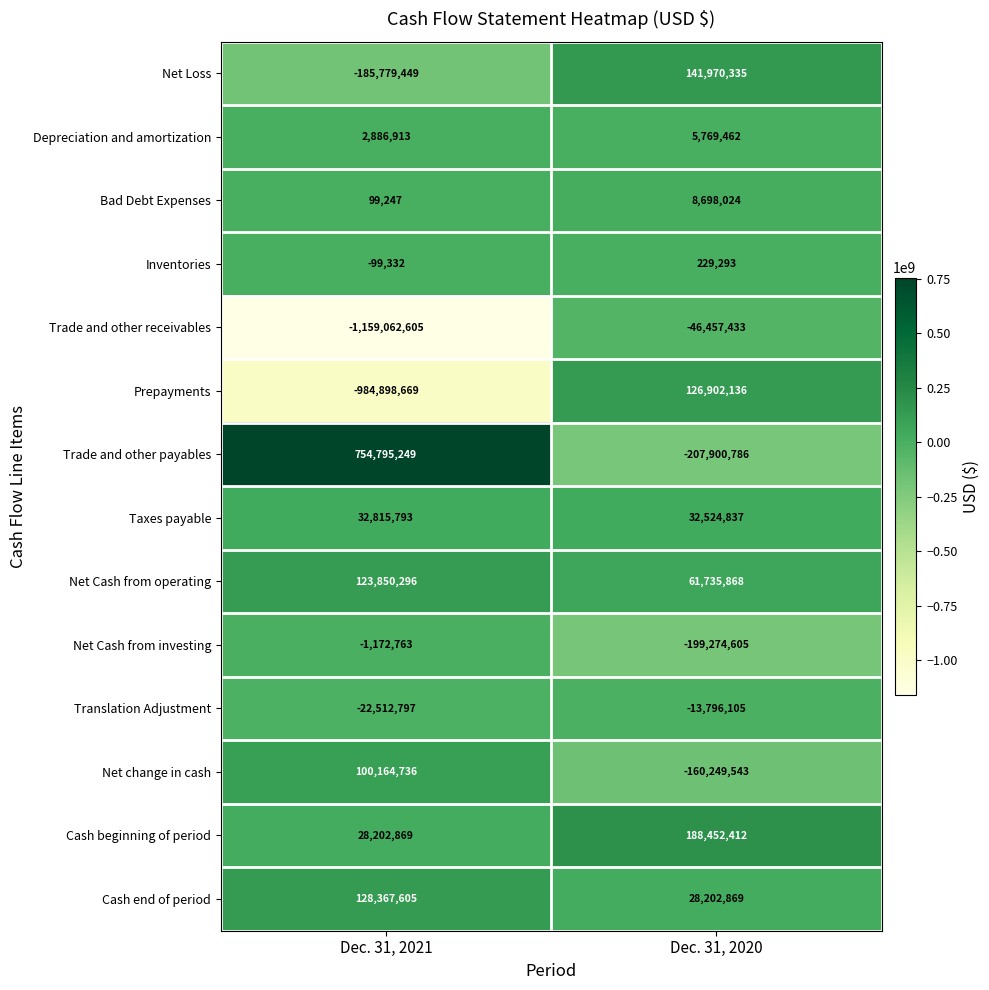

What is the spread (max minus min) of values at Dec. 31, 2021?

1913857854